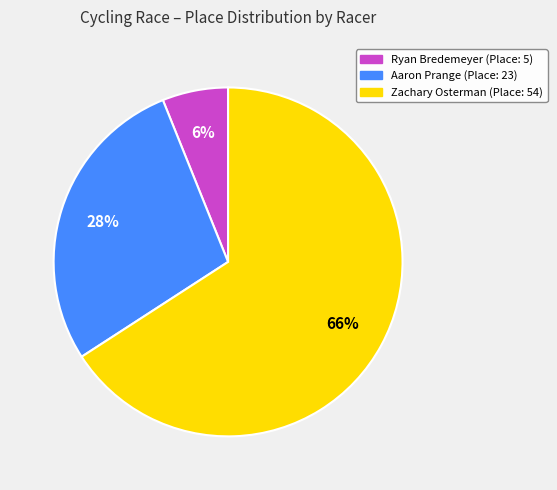

To the nearest percent, what portion does Ryan Bredemeyer represent?

6%